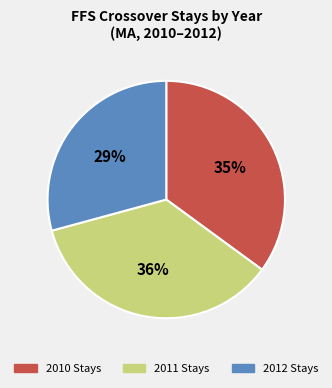

How many segments does this pie chart have?

3